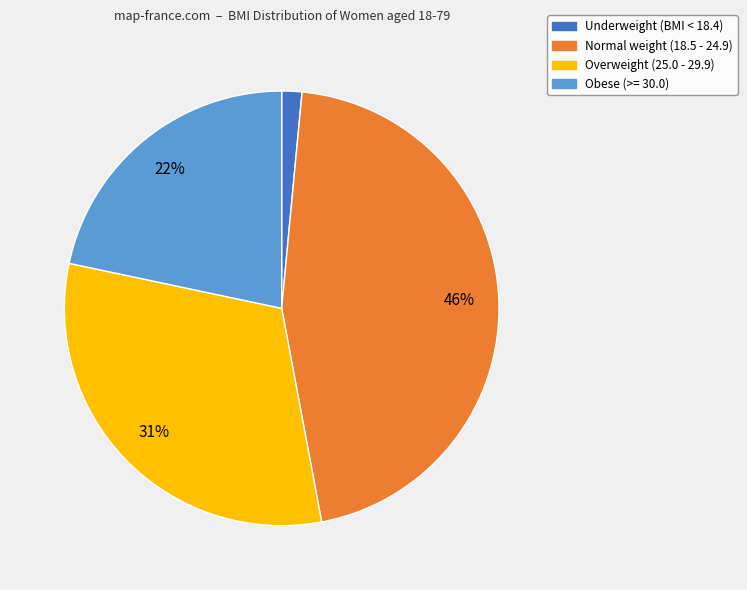

To the nearest percent, what is the average slice percentage?

25%